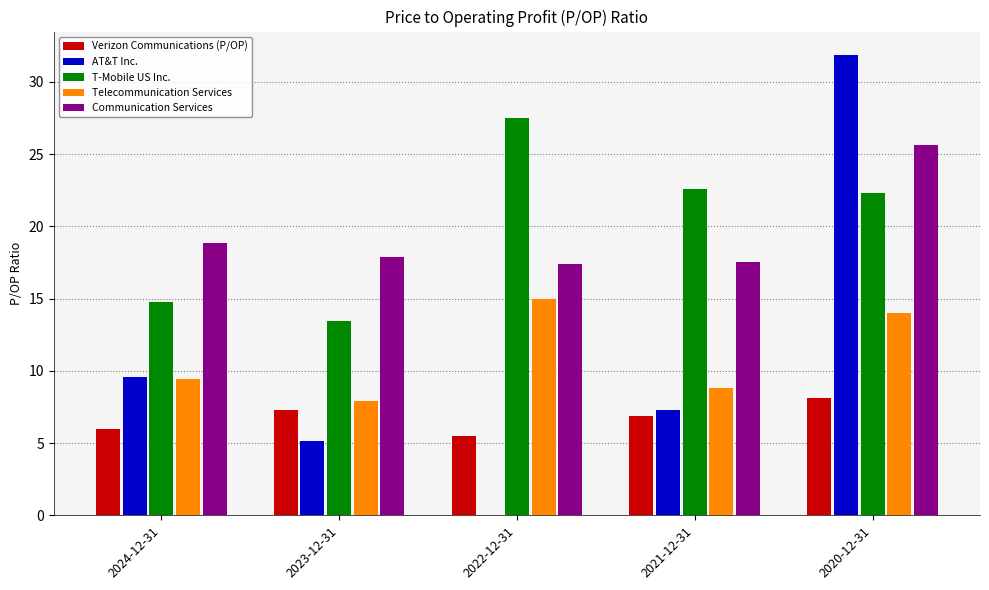

What is the sum of all AT&T Inc. values?

53.9